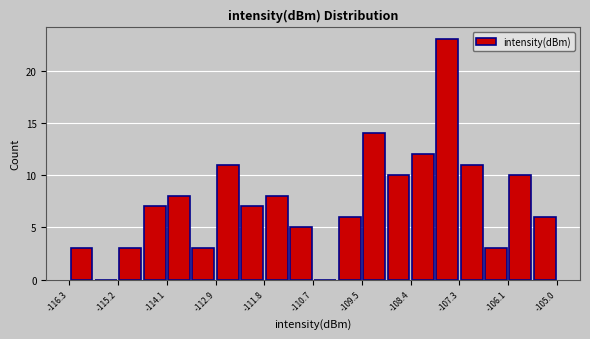

Around what value on the x-axis is the tallest bar? Give the approximate position of its centre, as read against the axis.

-107.6